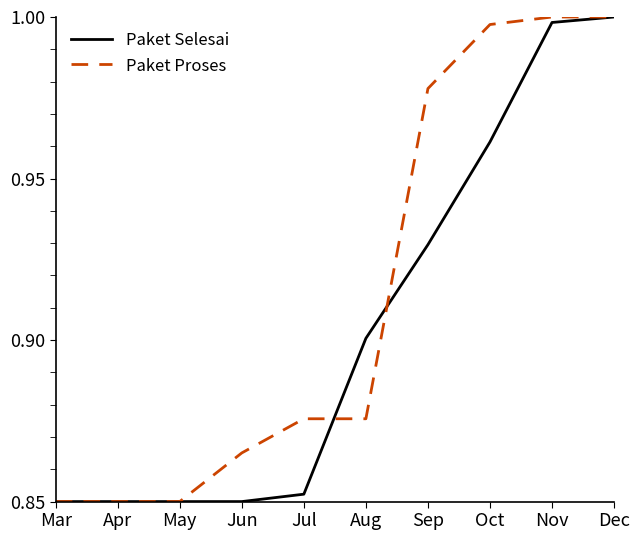

What are all the series names shown in the legend?

Paket Selesai, Paket Proses